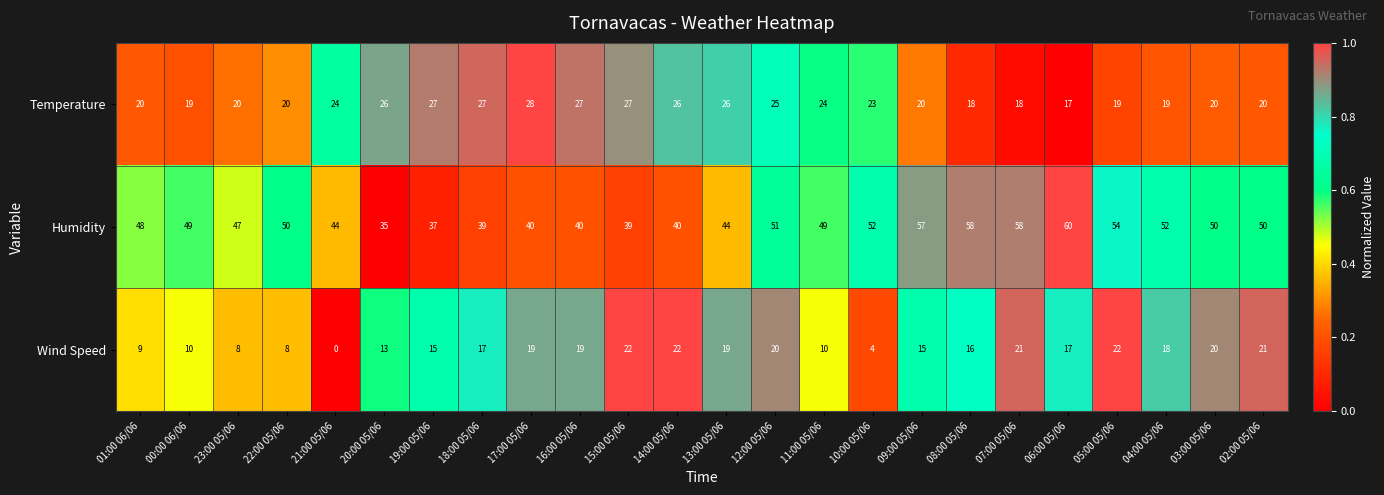

What is the spread (max minus min) of values at 03:00 05/06?

30